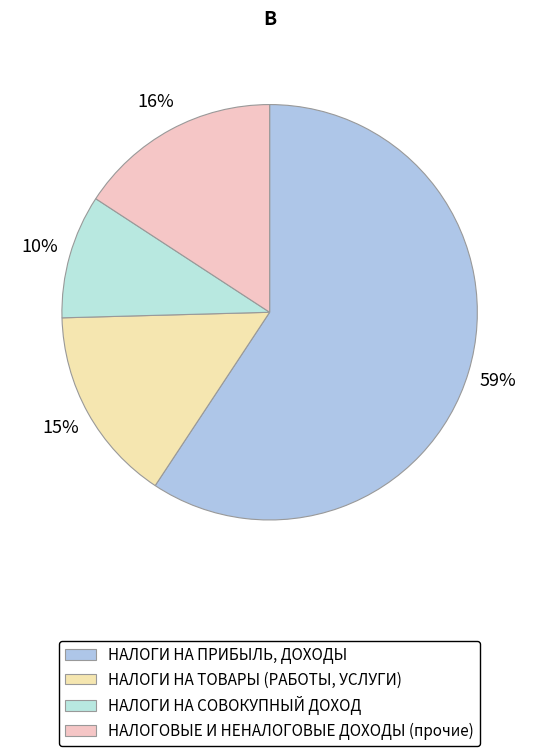

True or false: НАЛОГИ НА ТОВАРЫ (РАБОТЫ, УСЛУГИ) accounts for 15% of the total.

True